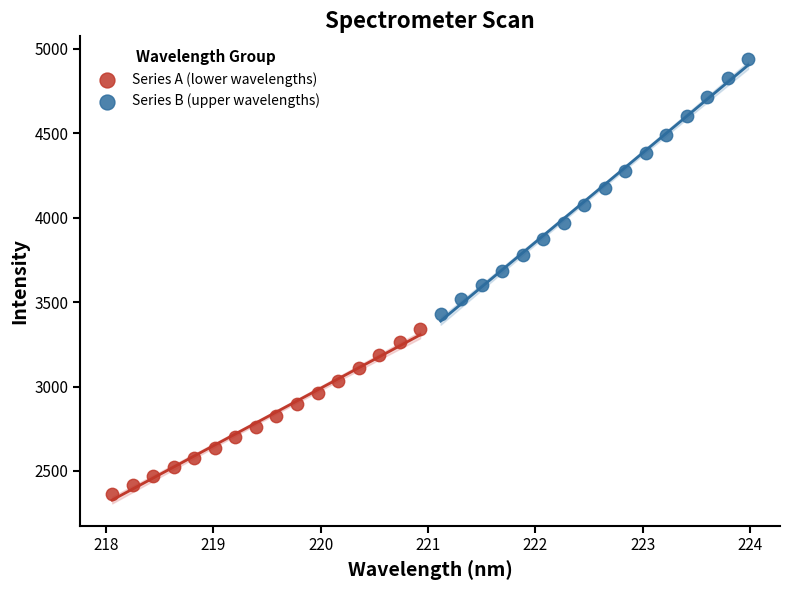

Which series reaches the maximum Y coordinate?

Series B (upper wavelengths)